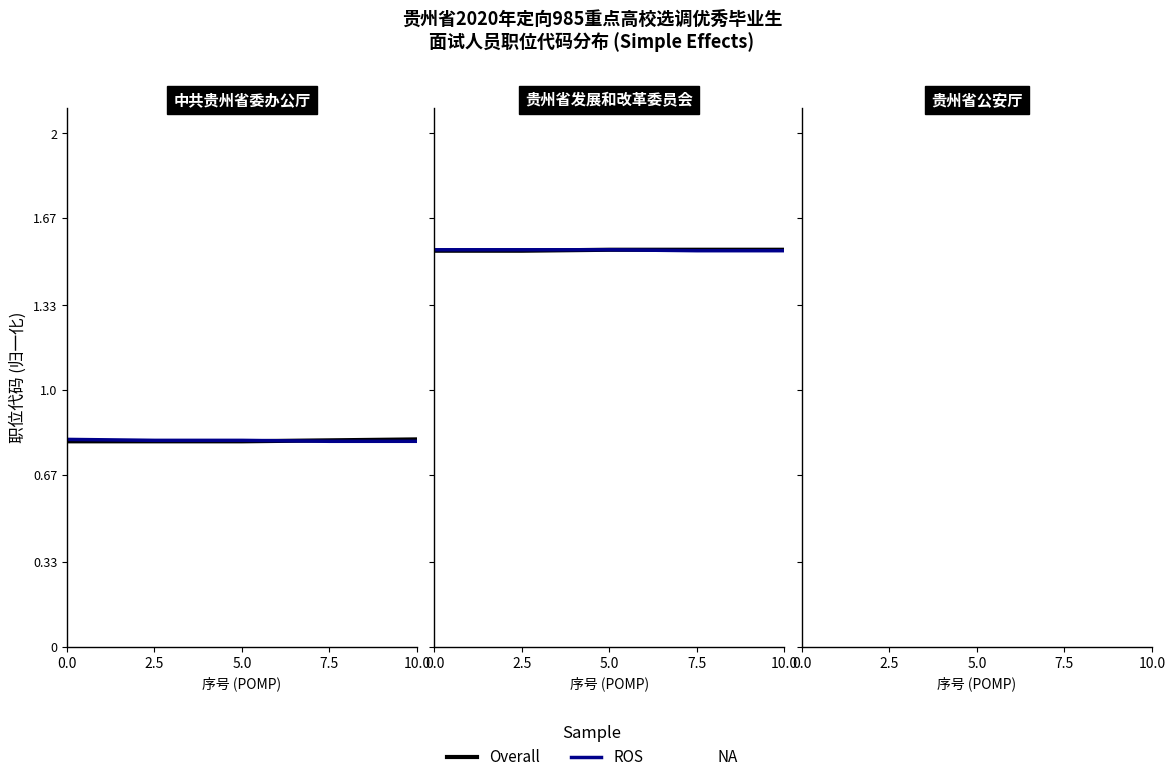

What position from the right is 10.0?

1